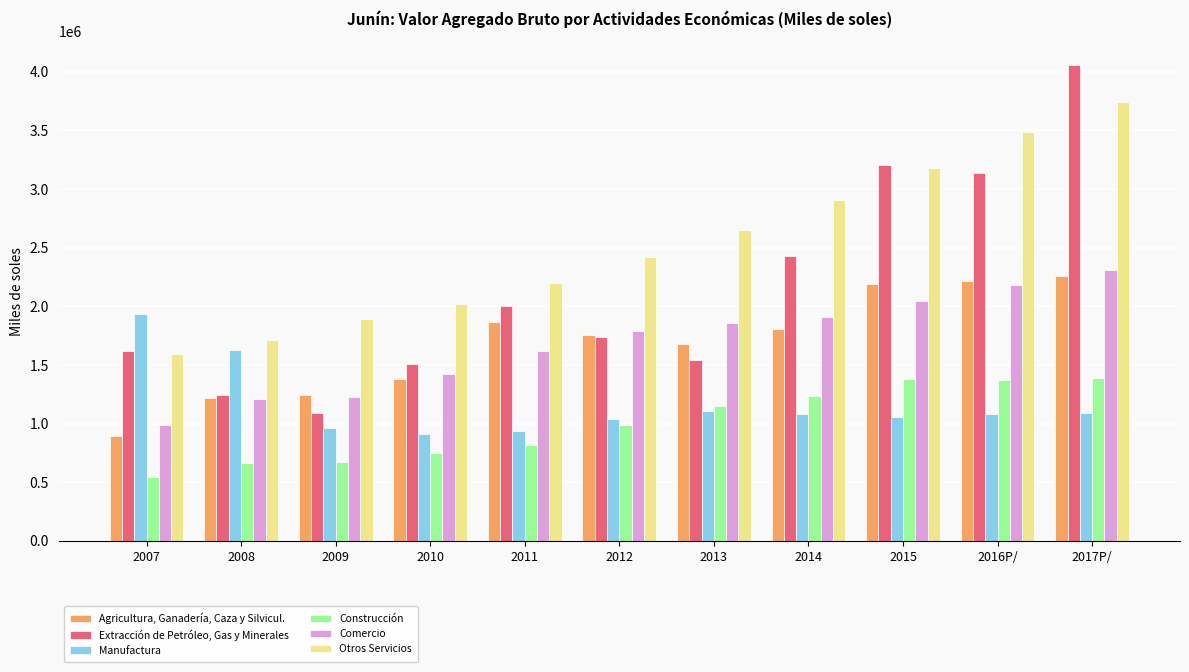

Which series has the widest spread of values?

Extracción de Petróleo, Gas y Minerales